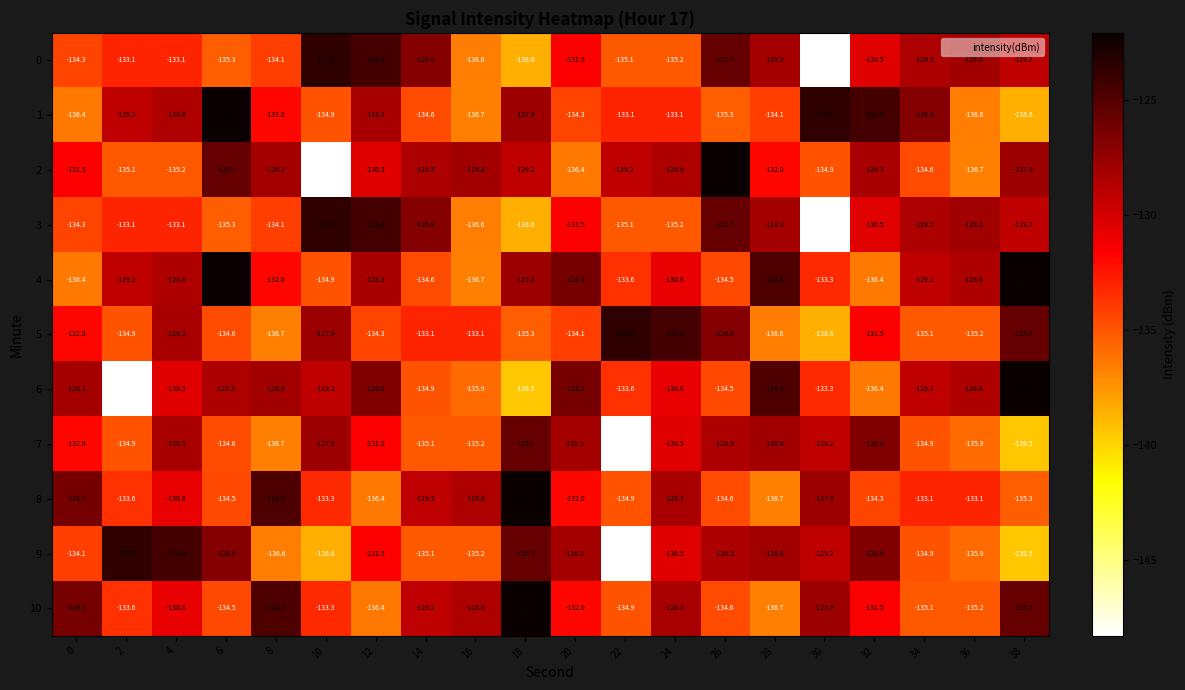

What is the difference between the maximum and minimum values in the 5 series?

15.0